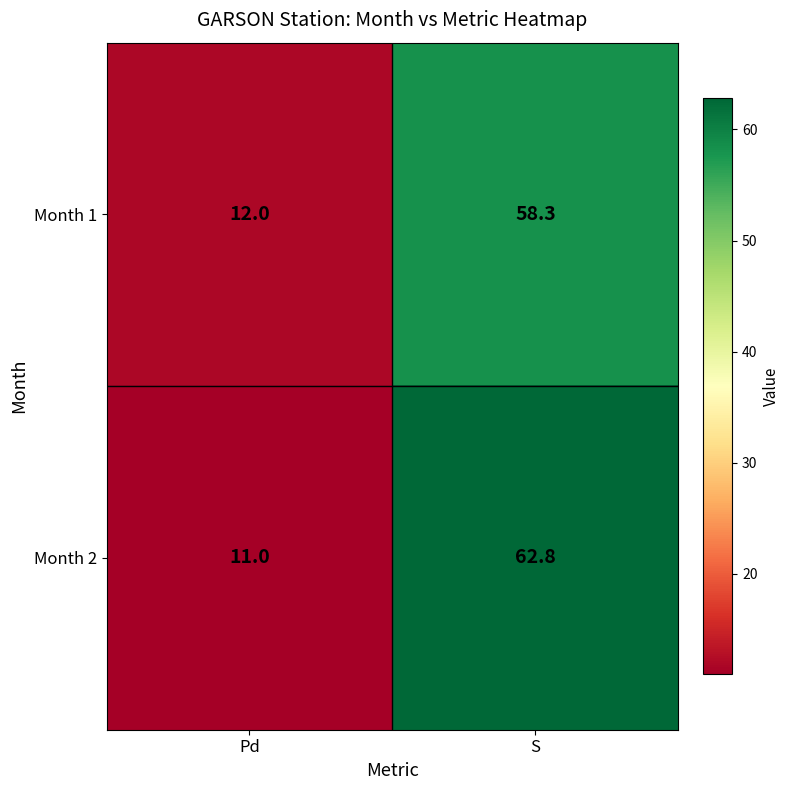

Reading left to right, what are all the values shown in this chart?

Month 1: 12.0	58.3
Month 2: 11.0	62.8